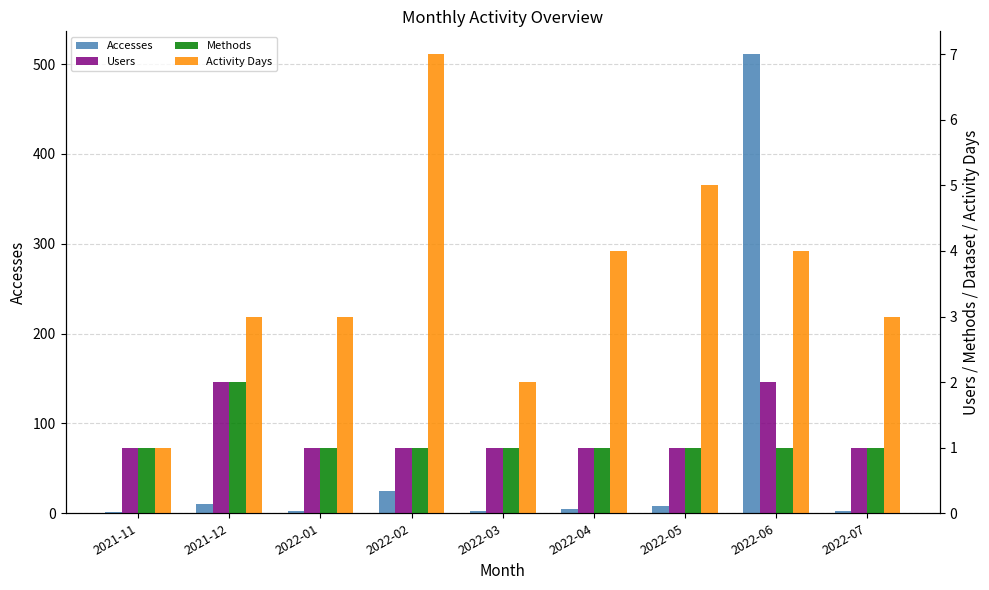

Reading right to left, extract all data points from this chart.

Accesses: 2022-07=3	2022-06=511	2022-05=8	2022-04=5	2022-03=2	2022-02=25	2022-01=3	2021-12=10	2021-11=1
Users: 2022-07=1	2022-06=2	2022-05=1	2022-04=1	2022-03=1	2022-02=1	2022-01=1	2021-12=2	2021-11=1
Methods: 2022-07=1	2022-06=1	2022-05=1	2022-04=1	2022-03=1	2022-02=1	2022-01=1	2021-12=2	2021-11=1
Activity Days: 2022-07=3	2022-06=4	2022-05=5	2022-04=4	2022-03=2	2022-02=7	2022-01=3	2021-12=3	2021-11=1